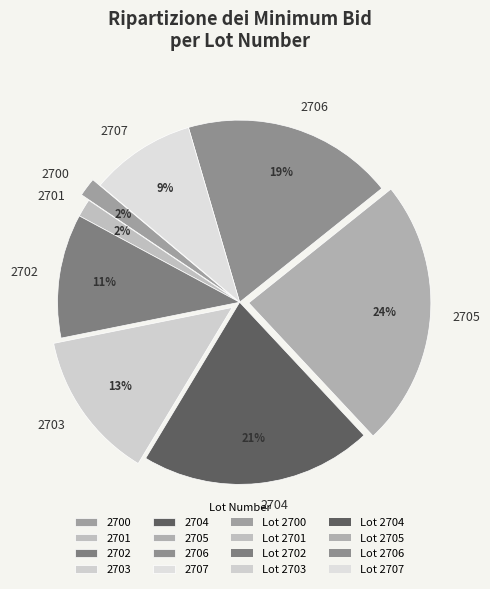

Does 2705 represent more than half of the total?

No